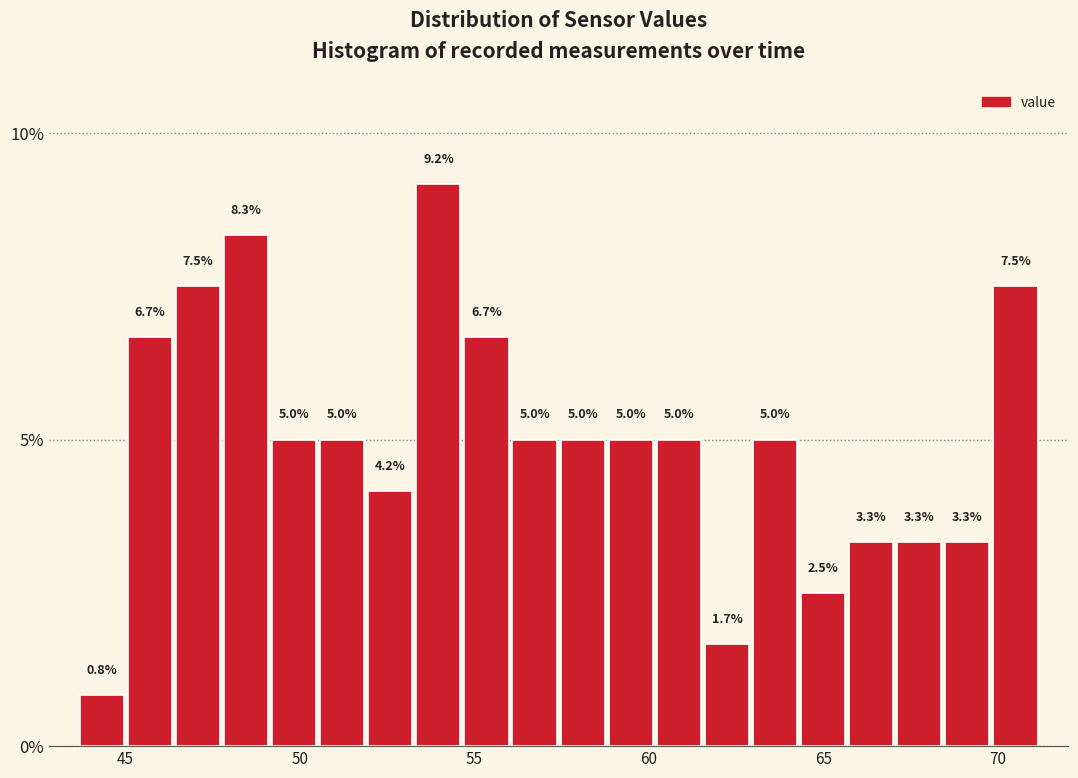

Around what value on the x-axis is the tallest bar? Give the approximate position of its centre, as read against the axis.

54.0